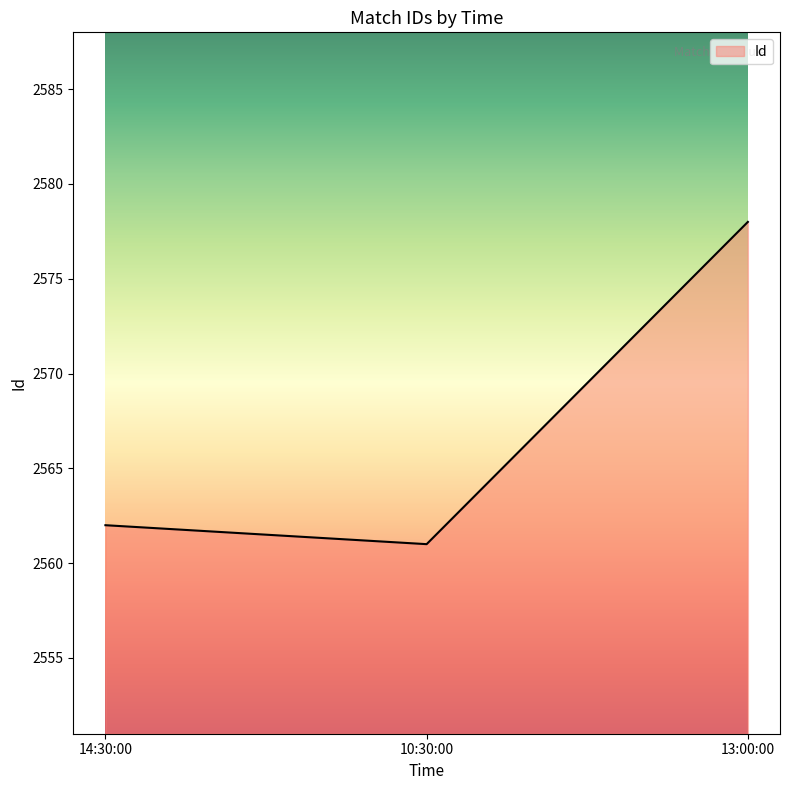

What is the change in value from 14:30:00 to 13:00:00?

+16